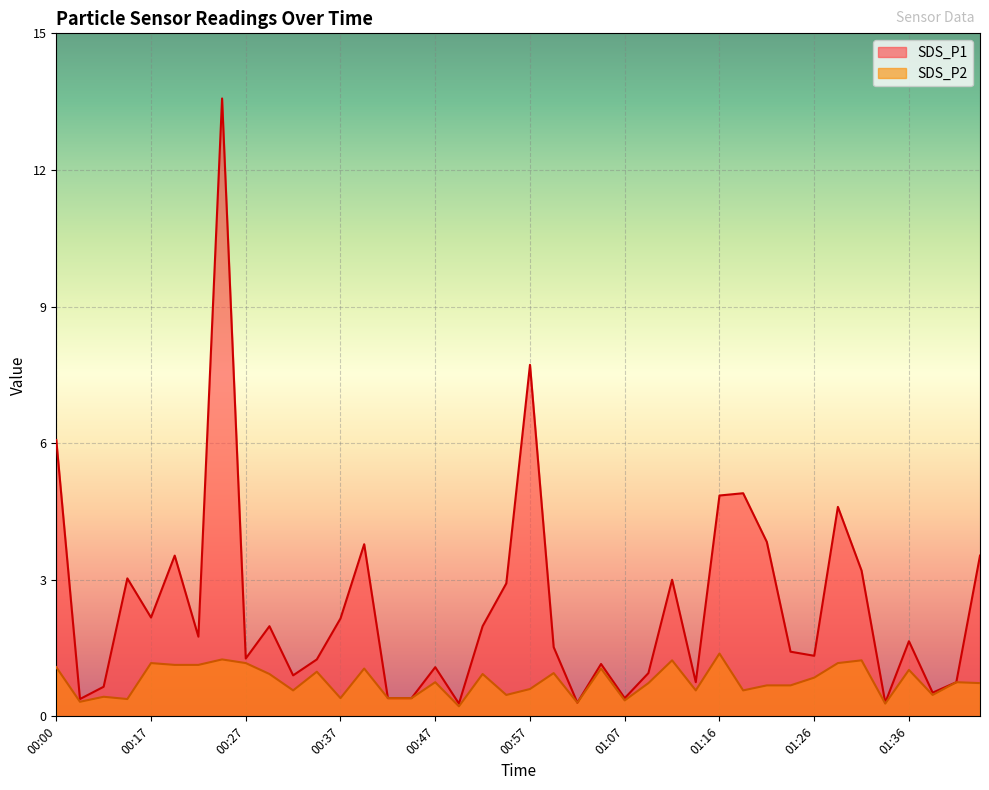

What is the smallest value displayed?

0.2